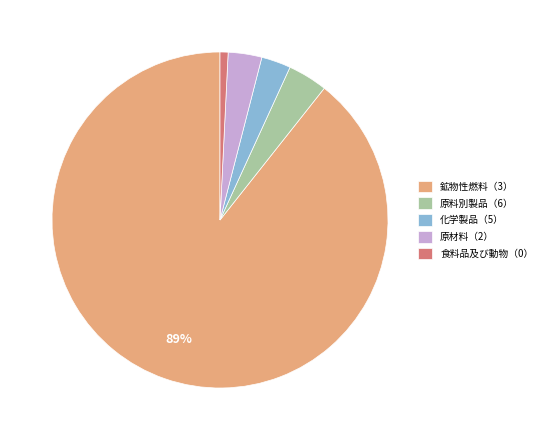

Which has a higher value, 原材料（2） or 鉱物性燃料（3）?

鉱物性燃料（3）